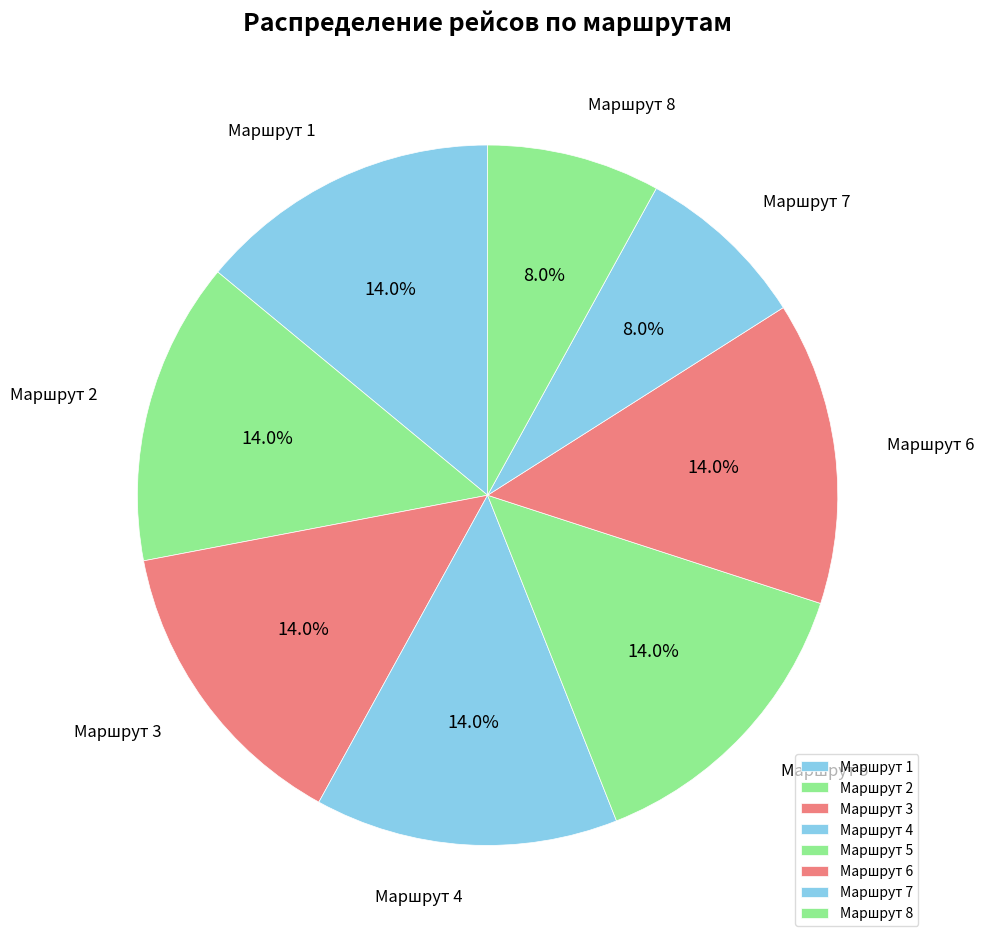

Between Маршрут 5 and Маршрут 8, which is larger?

Маршрут 5